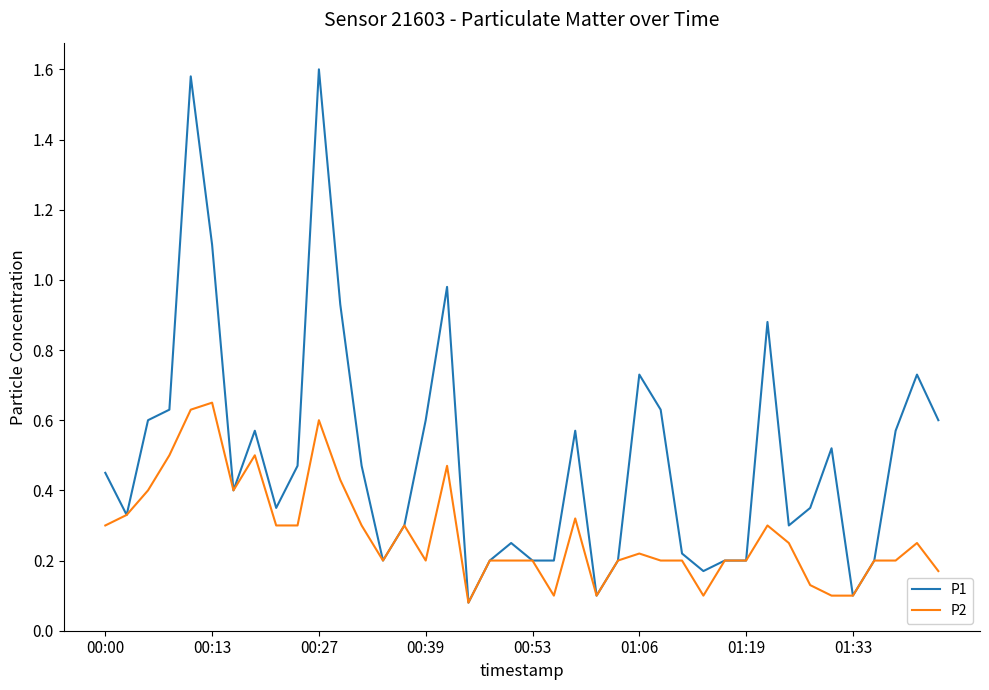

Which series has the largest range (max minus min)?

P1